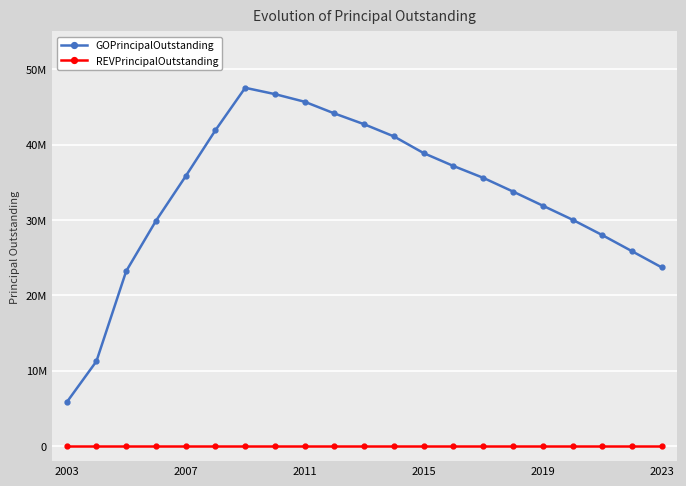

True or false: REVPrincipalOutstanding and GOPrincipalOutstanding cross at least once.

False